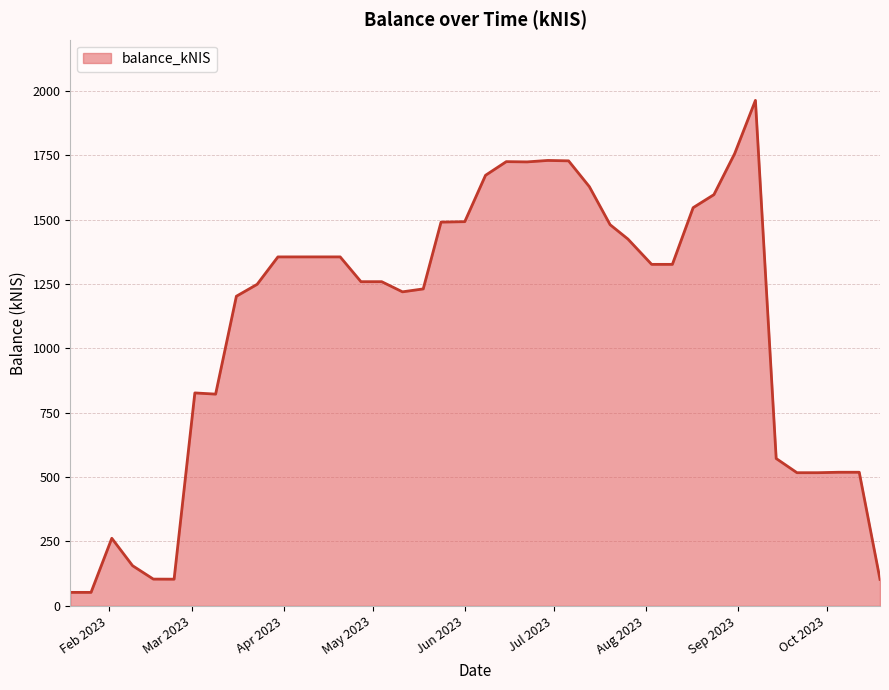

What is the maximum value shown in the chart?

1962.7